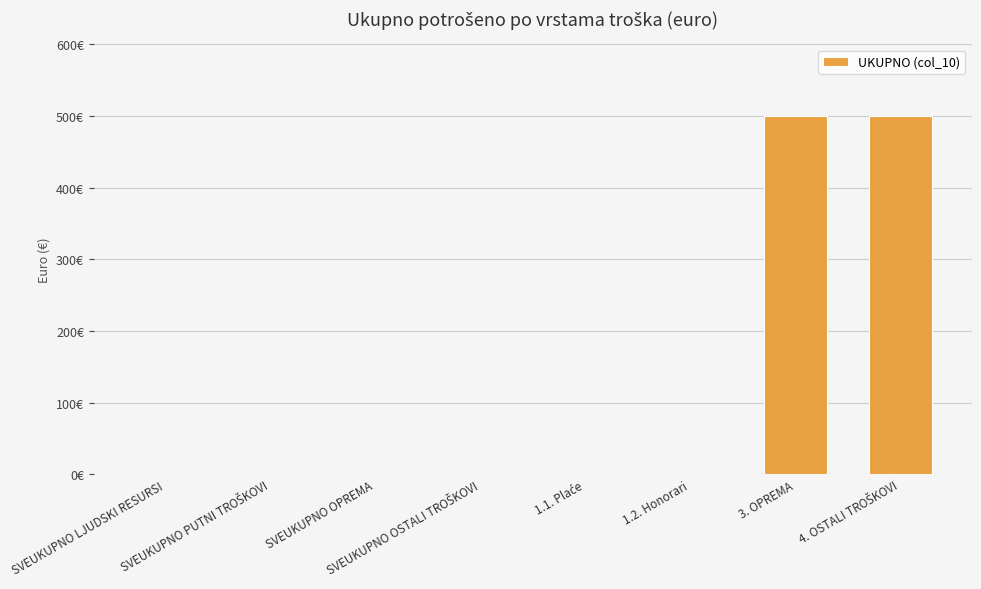

Which has a higher value, SVEUKUPNO OPREMA or SVEUKUPNO PUTNI TROŠKOVI?

SVEUKUPNO OPREMA